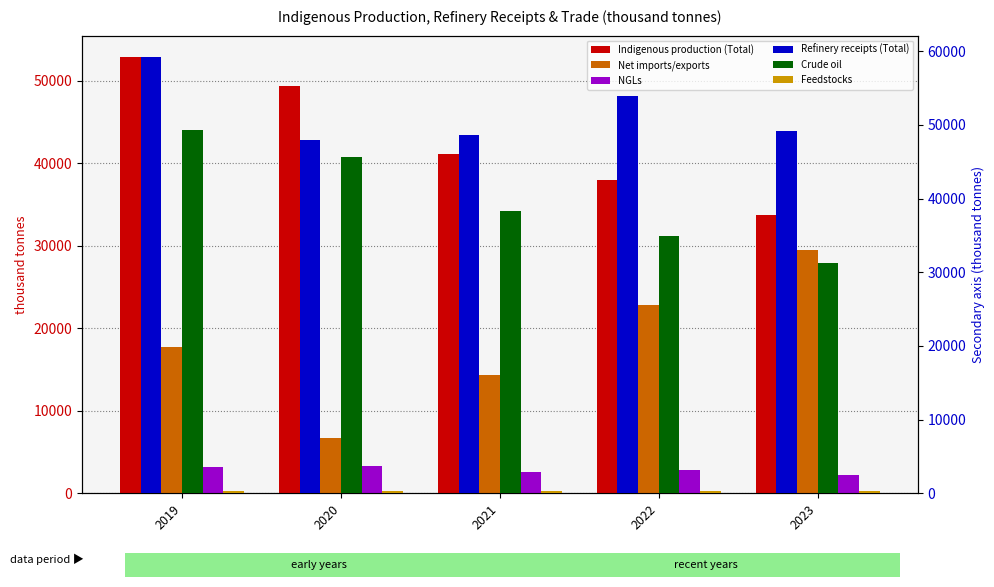

Reading right to left, list all the values displayed in this chart.

Indigenous production (Total): 33754.6	38036.8	41162.5	49360.6	52856.2
Net imports/exports: 29480.7	22850.7	14367.5	6658.0	17718.2
NGLs: 2259.0	2817.3	2625.2	3327.2	3144.3
Refinery receipts (Total): 49206.2	53921.2	48617.4	47875.7	59142.7
Crude oil: 31186.8	34934.9	38238.5	45657.2	49344.1
Feedstocks: 308.8	284.6	298.7	376.2	367.8